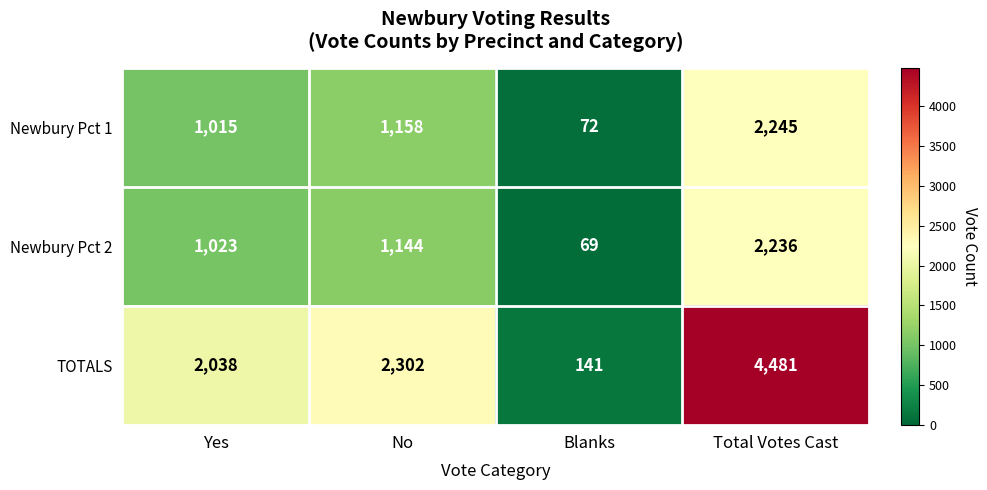

What is the difference between the Newbury Pct 1 values at Blanks and No?

1086